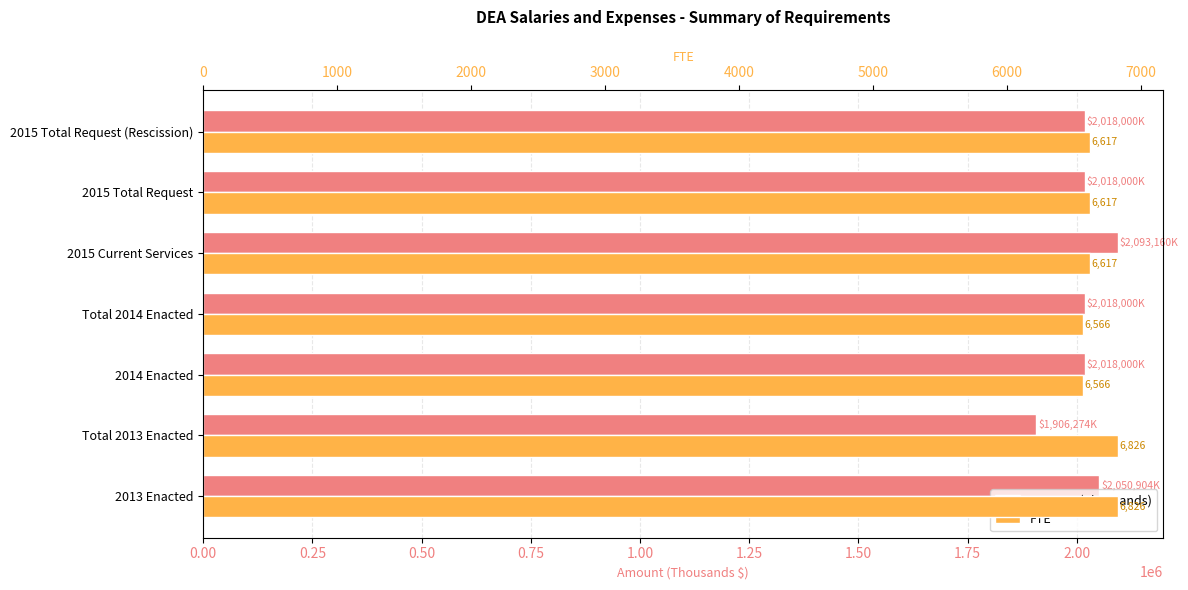

Reading left to right, what are all the values shown in this chart?

Amount (Thousands): 2050904	1906274	2018000	2018000	2093160	2018000	2018000
FTE: 6826	6826	6566	6566	6617	6617	6617